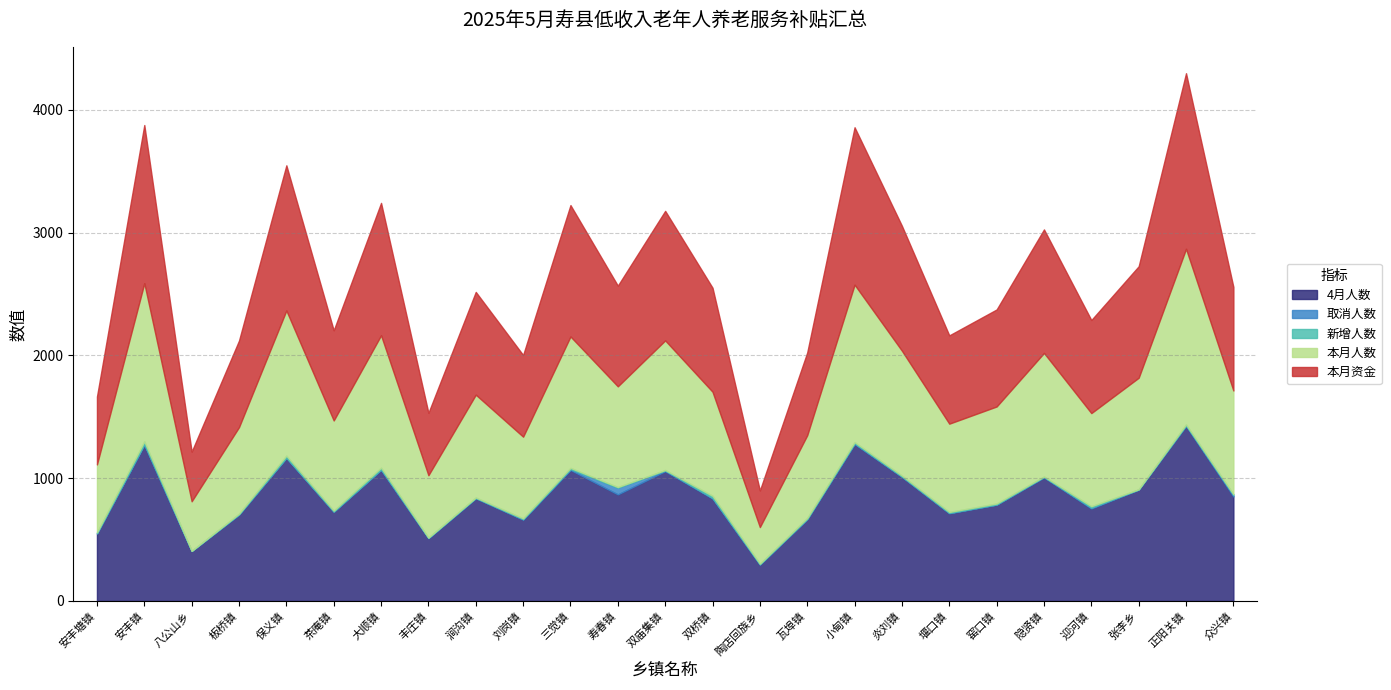

Where is the first local maximum for 4月人数?

安丰镇